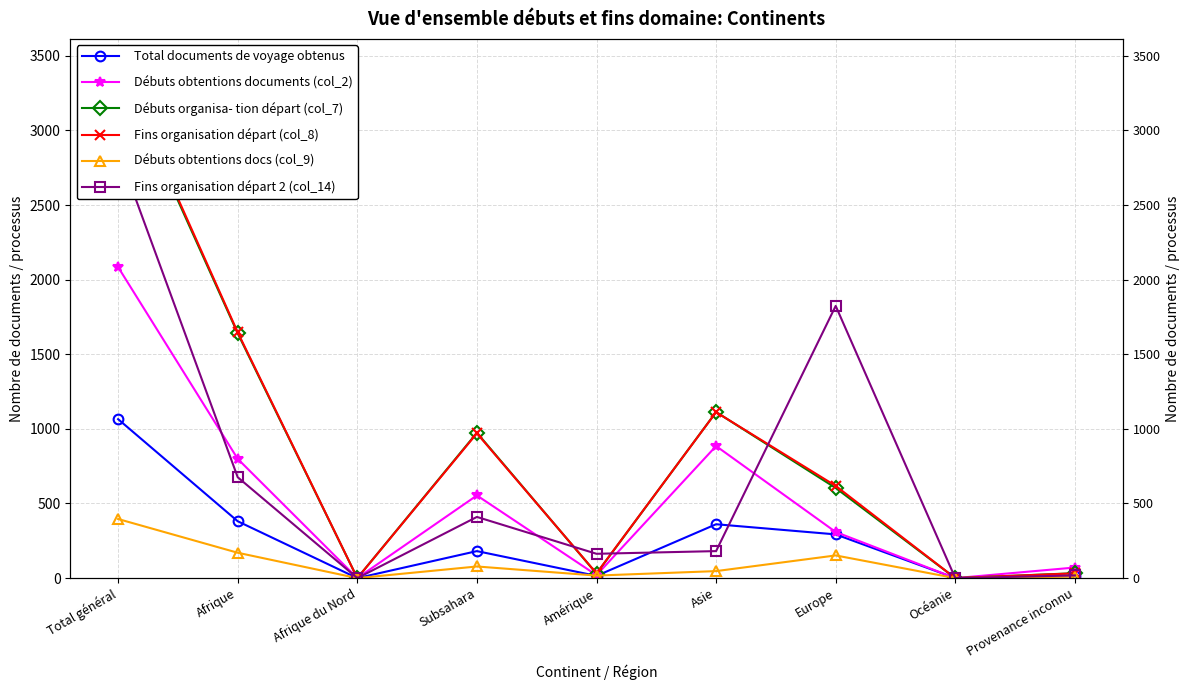

The value of Fins organisation départ (col_8) at Total général is 2387. True or false?

False